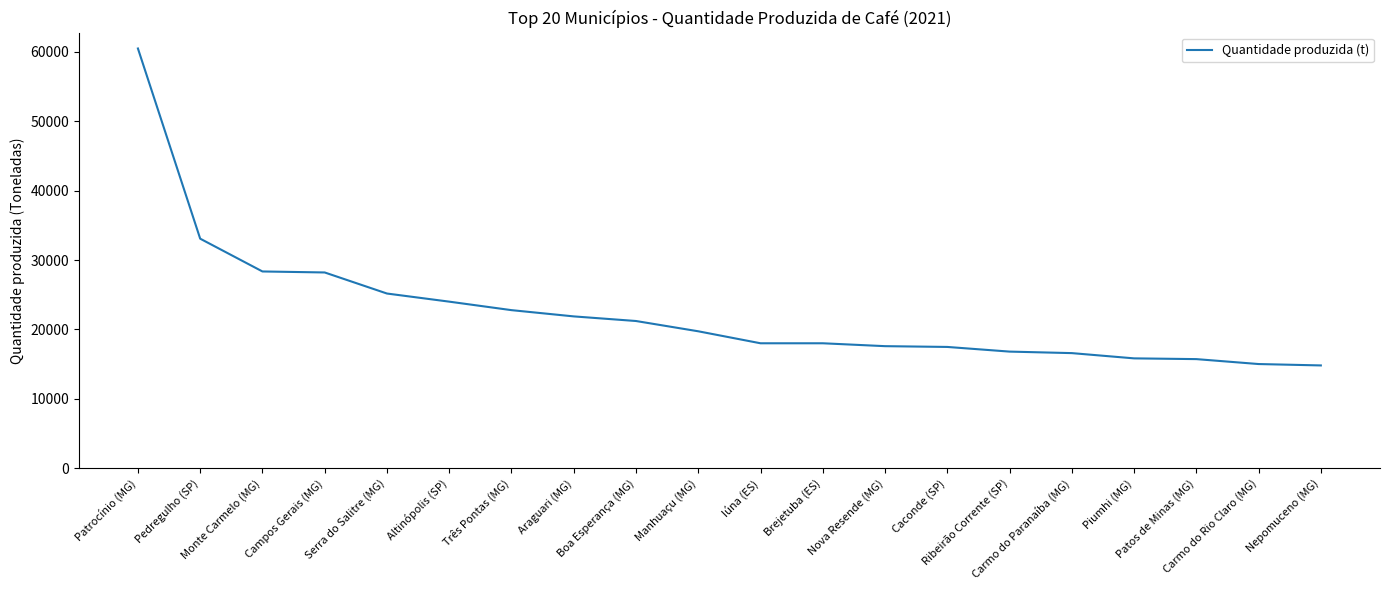

Read the value at Patos de Minas (MG), to the nearest 100.

15700